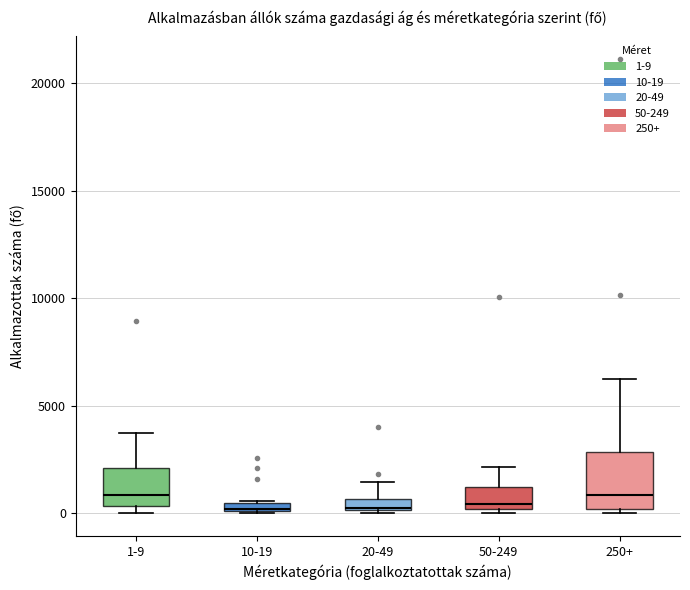

Where is the upper edge of the box for 1-9 on the y-axis? The values are not printed on the chart, so give them approximately, as read against the axis.

2000